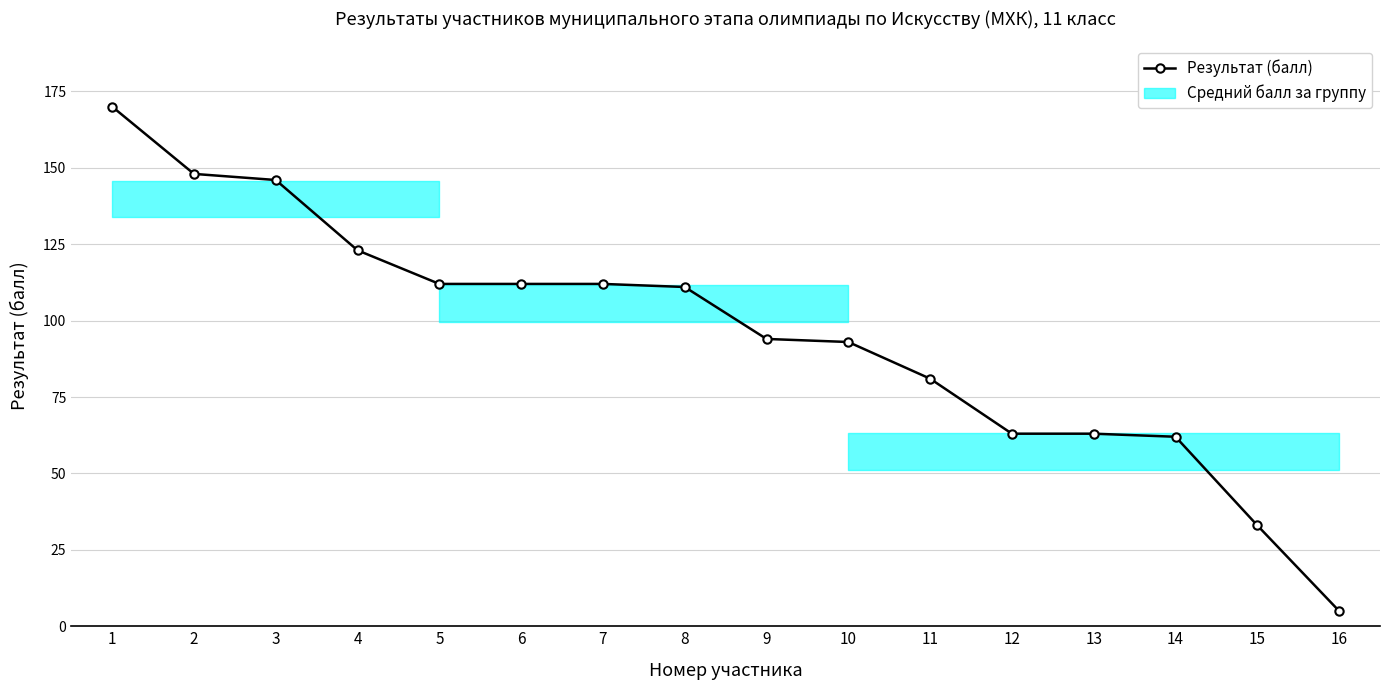

The chart shows a value of 82 at 2. True or false?

False